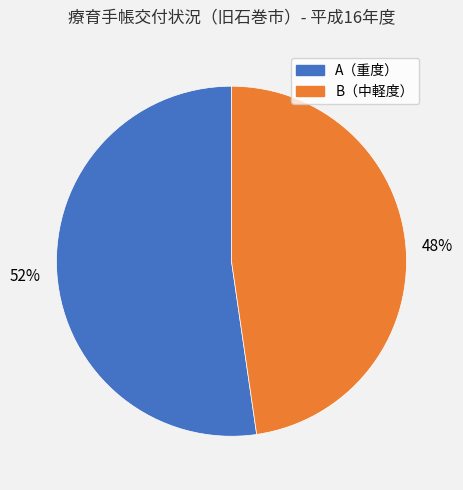

To the nearest percent, what is the average slice percentage?

50%